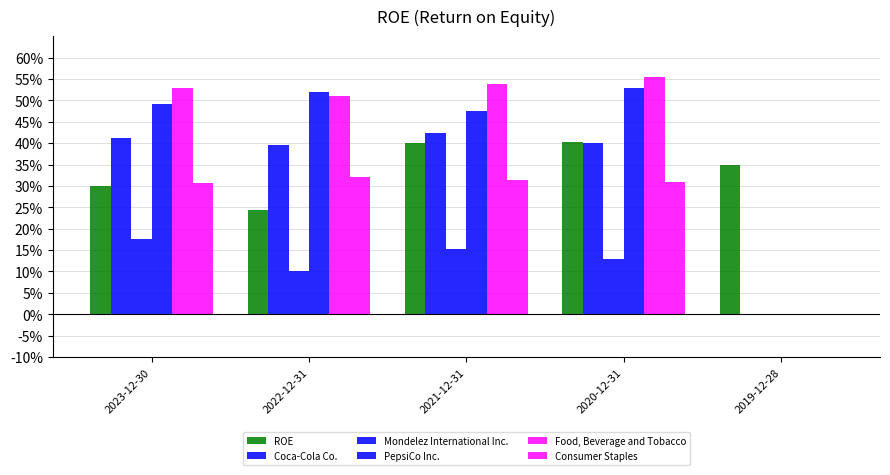

Are the bars horizontal?

No